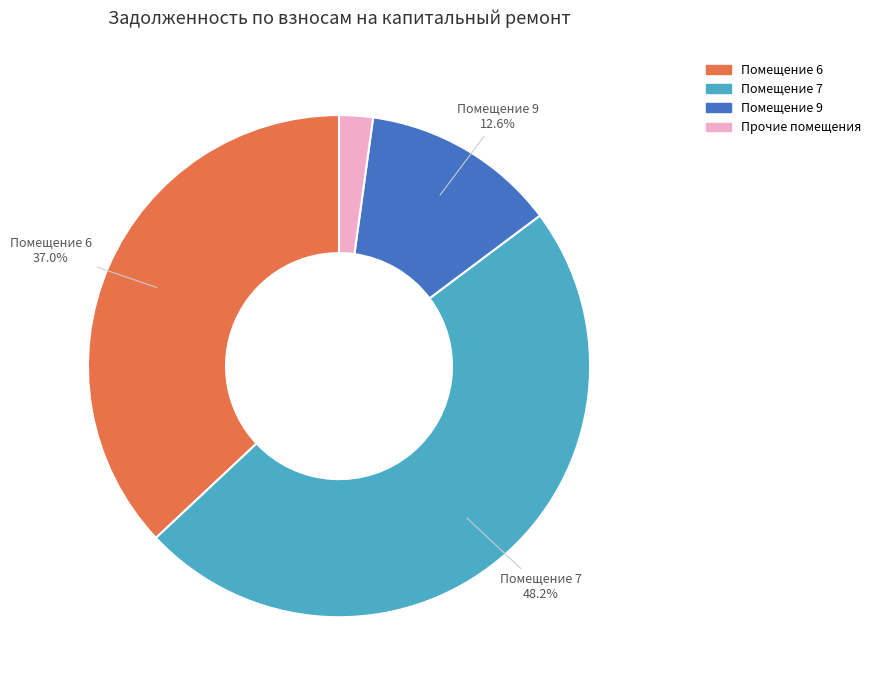

Is there any slice that represents more than half of the pie?

No